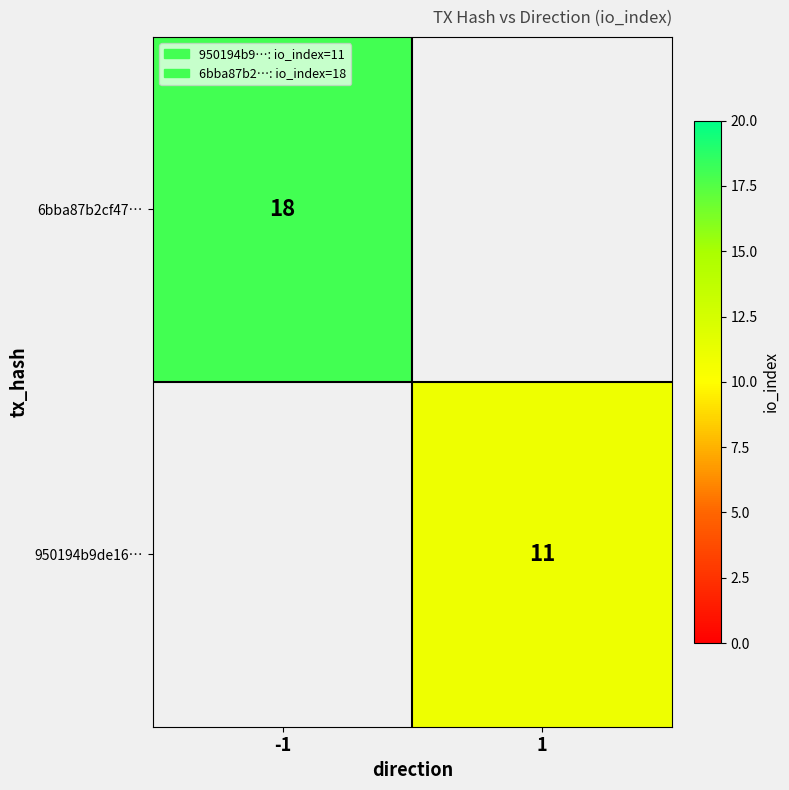

Is the value of 6bba87b2cf47… at -1 greater than the value of 950194b9de16… at 1?

Yes